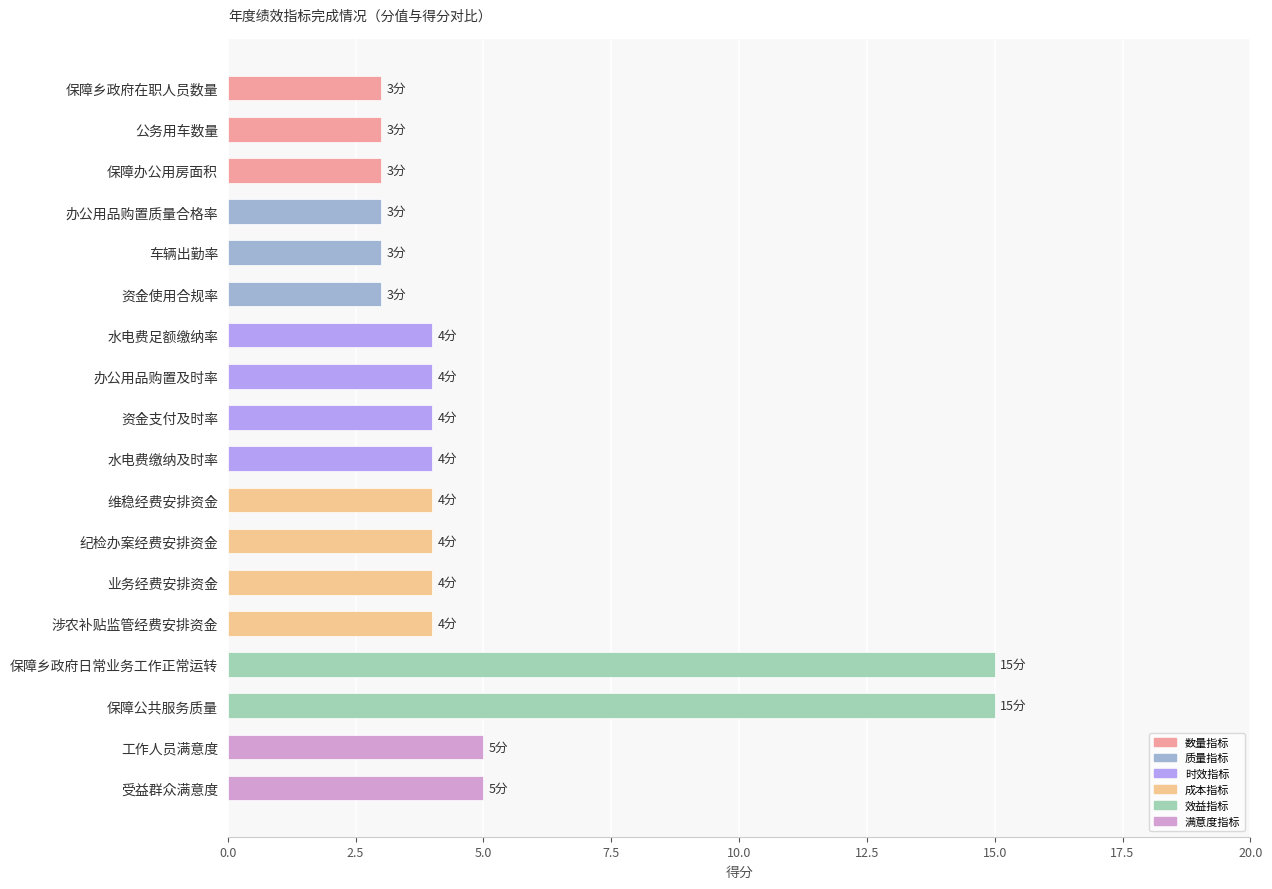

Are the bars grouped side by side (vs. stacked)?

No